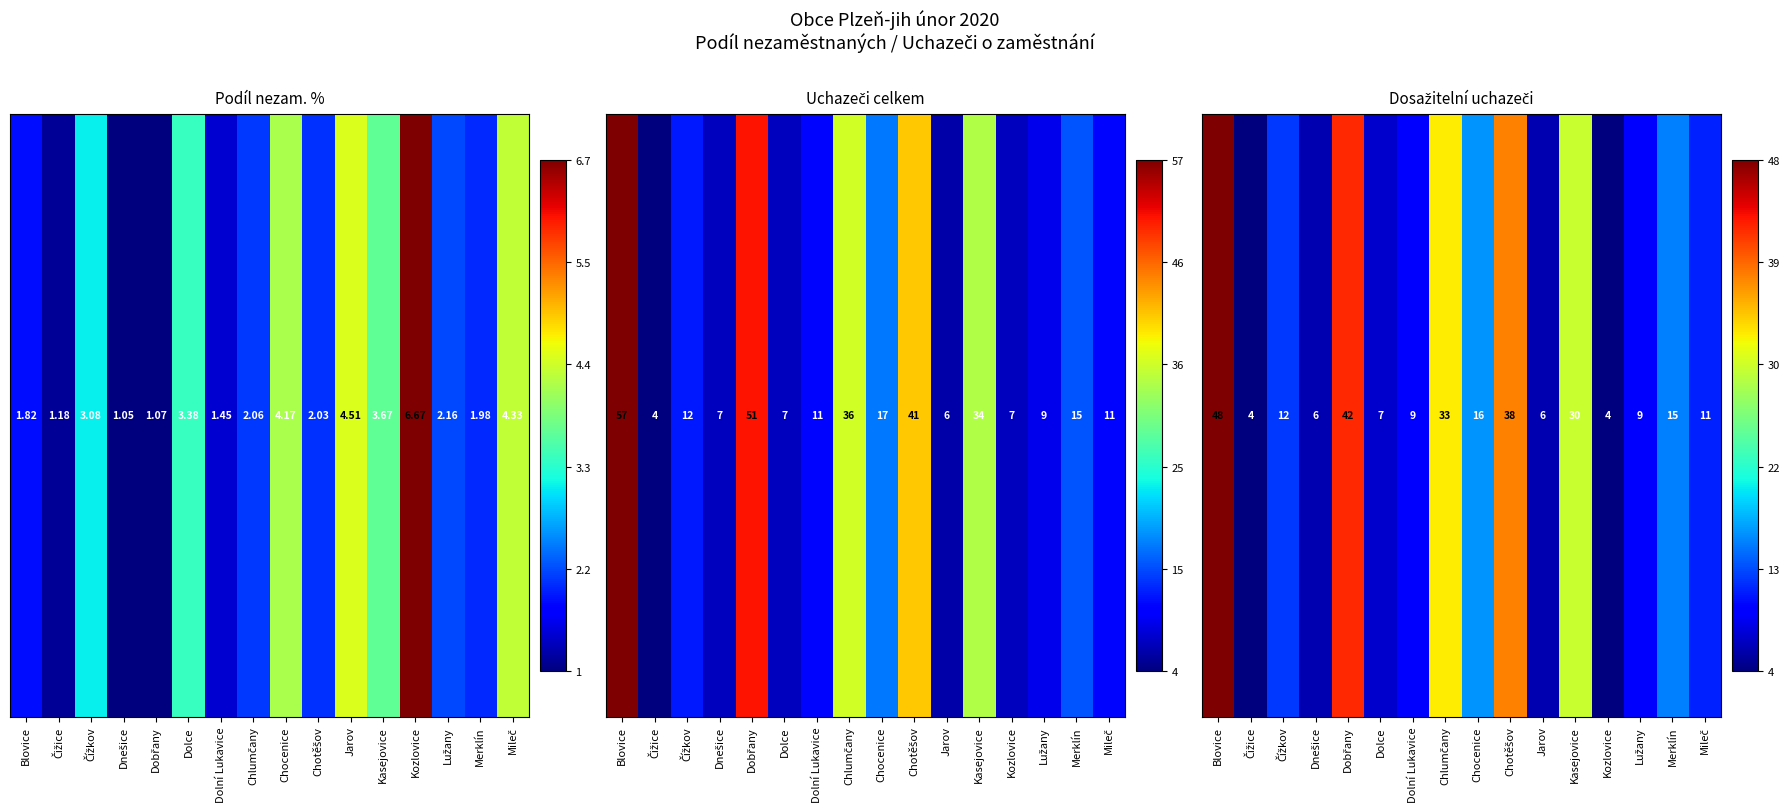

Rank the categories by value from lowest to highest.

Čižice, Kozlovice, Dnešice, Jarov, Dolce, Dolní Lukavice, Lužany, Mileč, Čížkov, Merklín, Chocenice, Kasejovice, Chlumčany, Chotěšov, Dobřany, Blovice